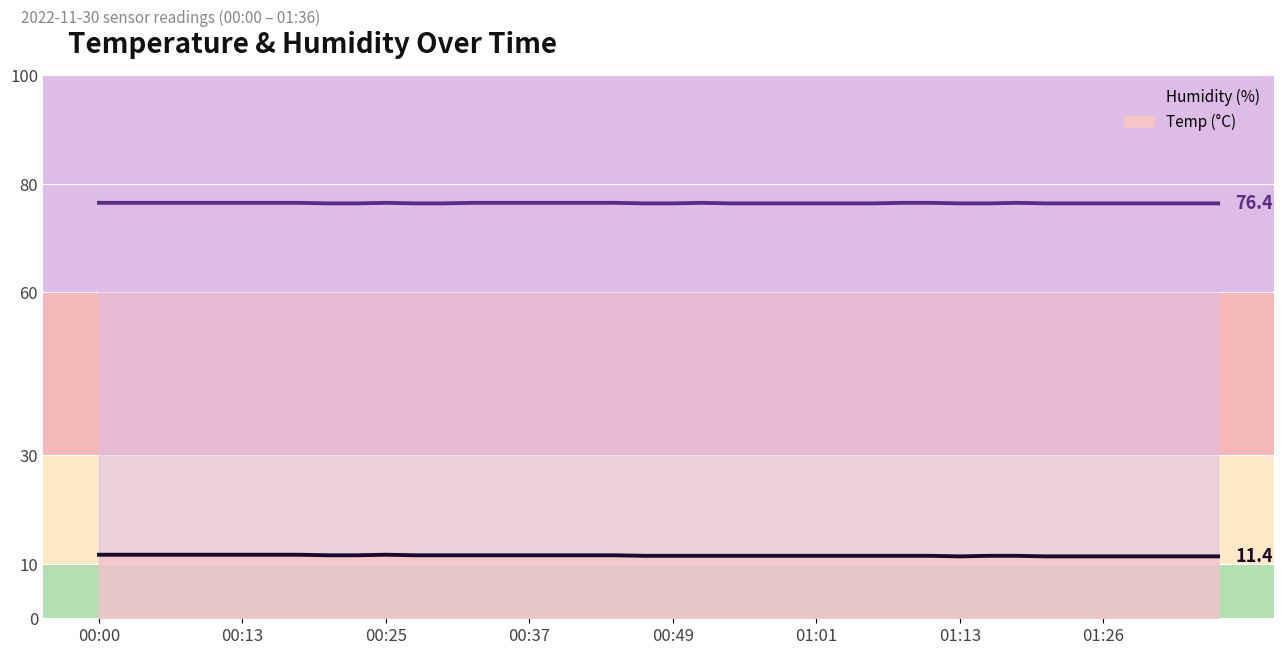

What is the approximate value of Temp at 01:26?

11.4